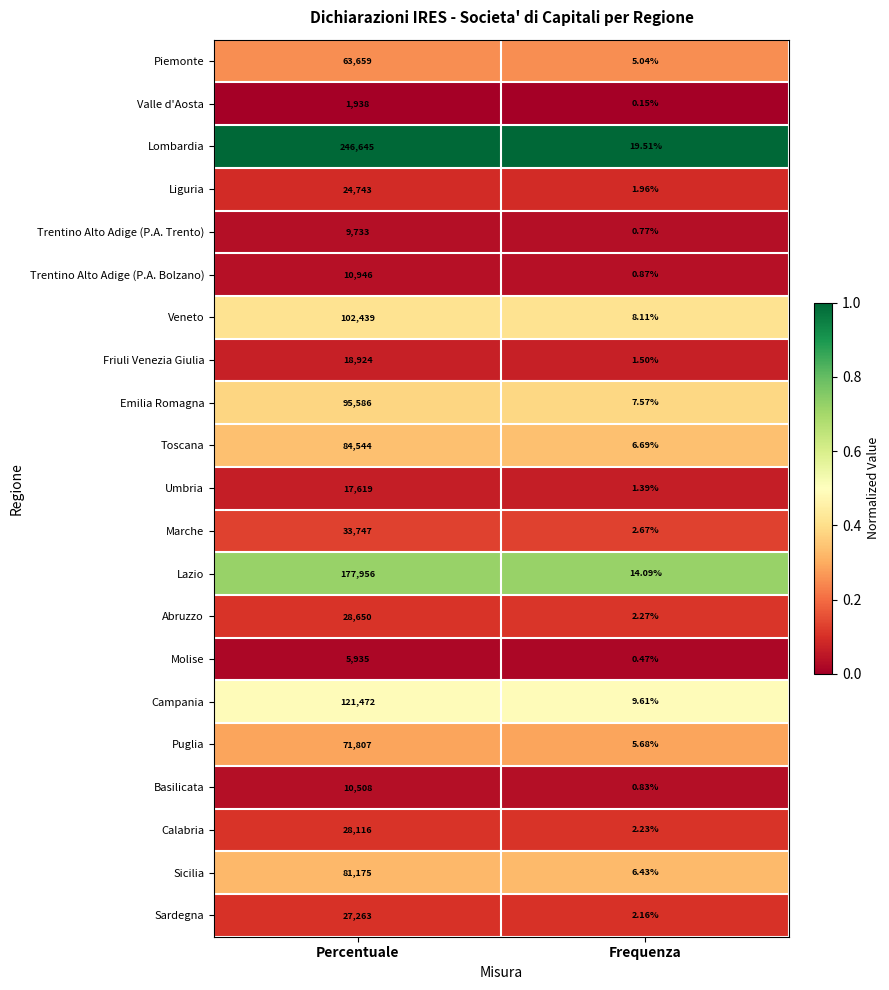

Which category has the lowest value in the Liguria series?

Frequenza